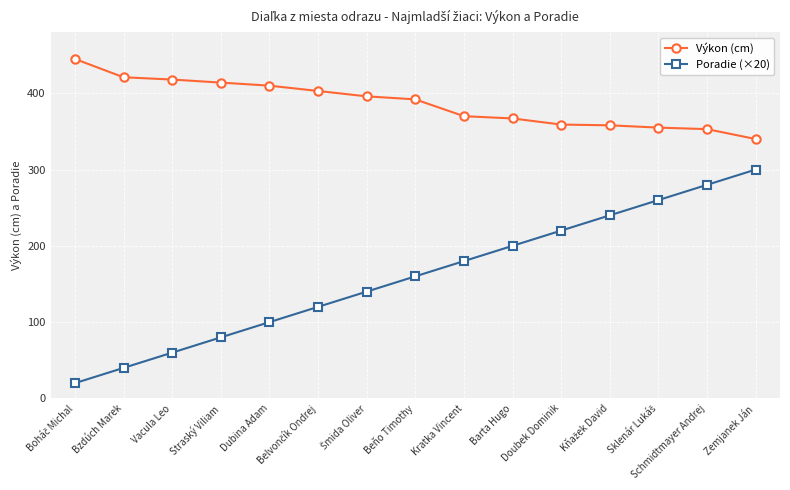

List the series in order of their peak value, highest first.

Výkon (cm), Poradie (×20)